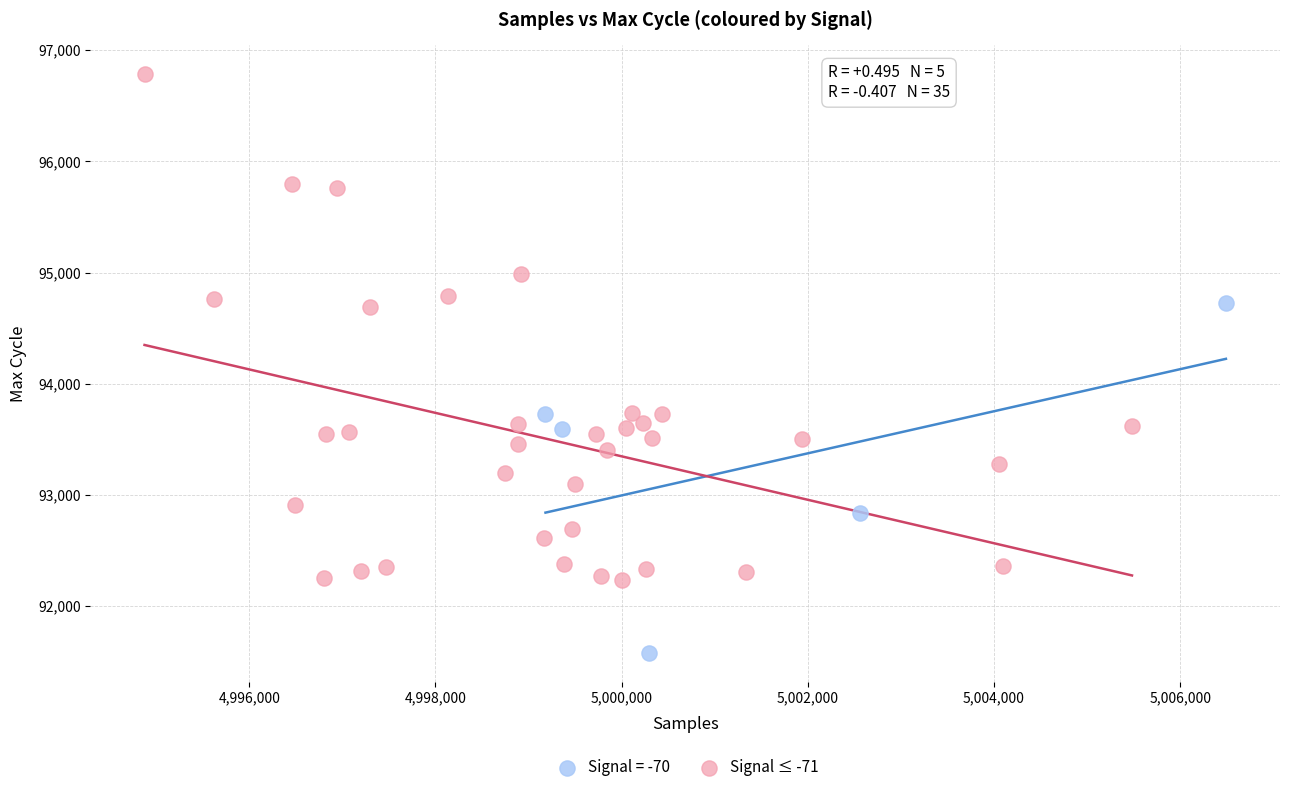

Which series has the largest Y range (max minus min)?

Signal ≤ -71